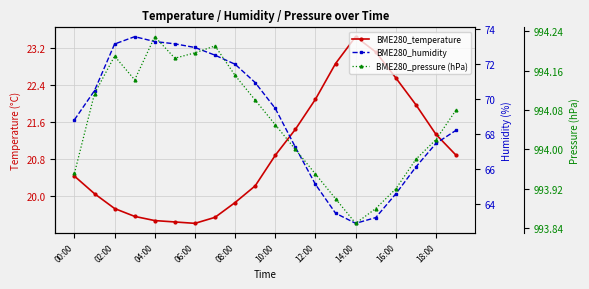

What is the label of the 18th point from the left?

17